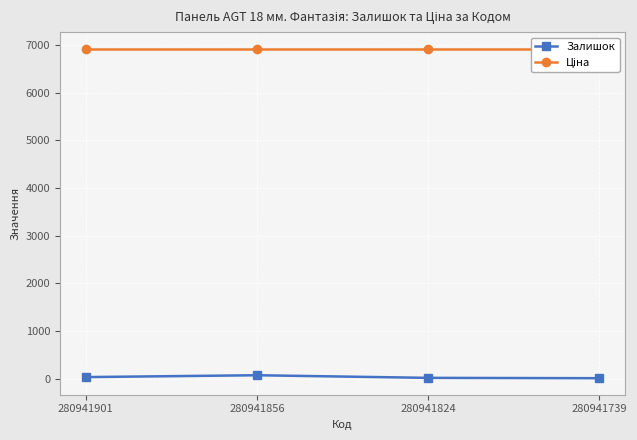

The value of Ціна at 280941901 is 6925.7. True or false?

True